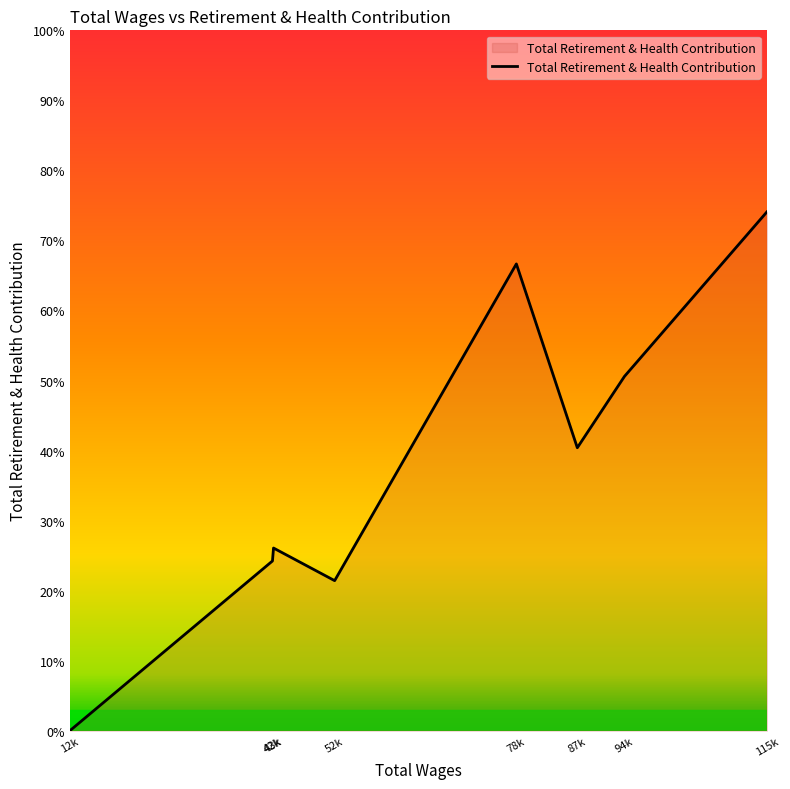

How many interior local peaks (higher than both neighbors) does the data have?

2